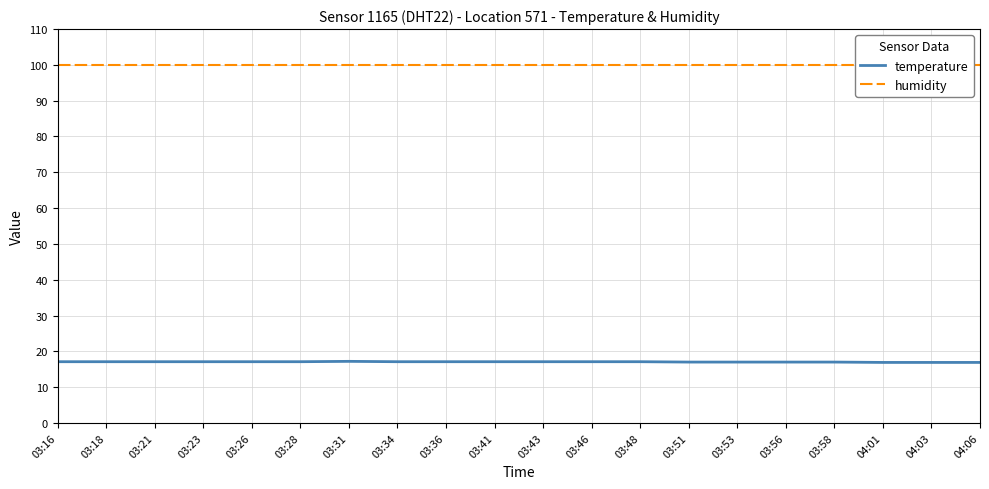

At 04:06, list the series in order from smallest to largest.

temperature, humidity